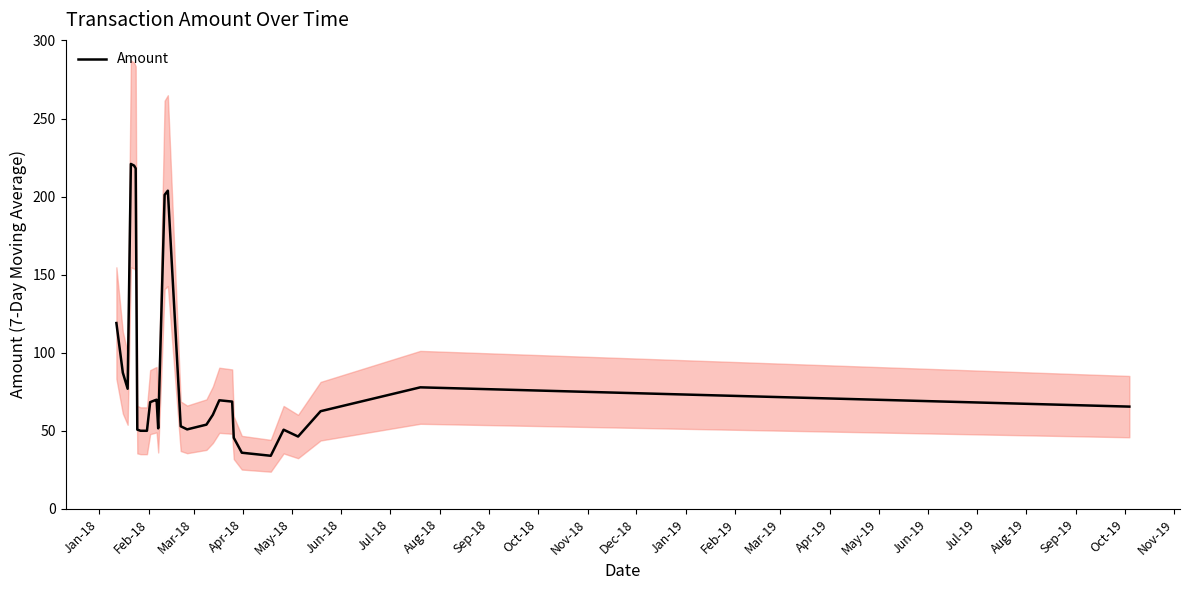

How many points are higher than both their immediate neighbors (excluding endpoints)?

6